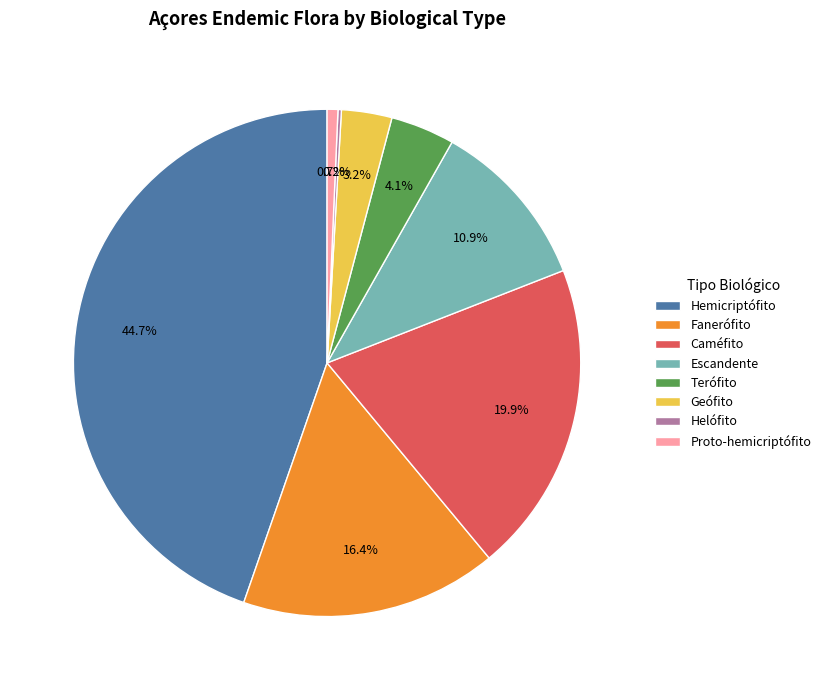

Does Geófito account for over 50% of the chart?

No